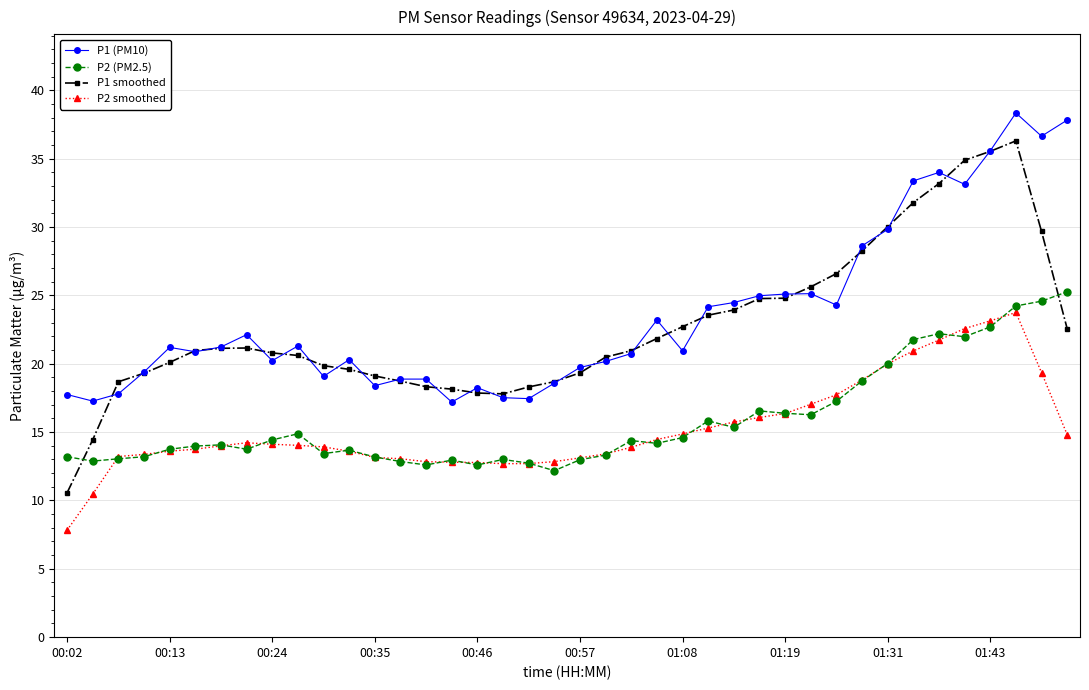

How many distinct data groups are displayed?

4